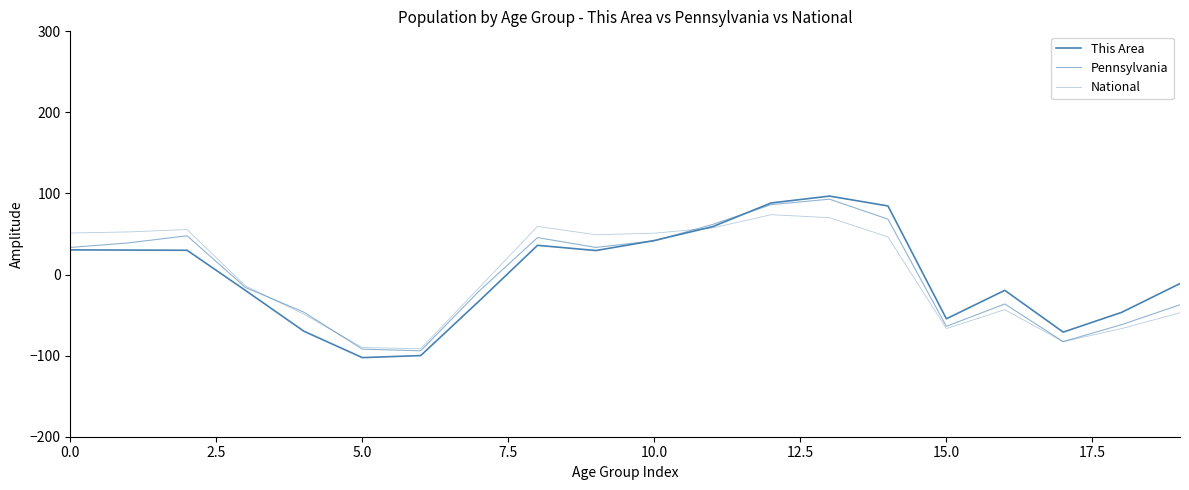

Is this an area chart (filled region under the line)?

No